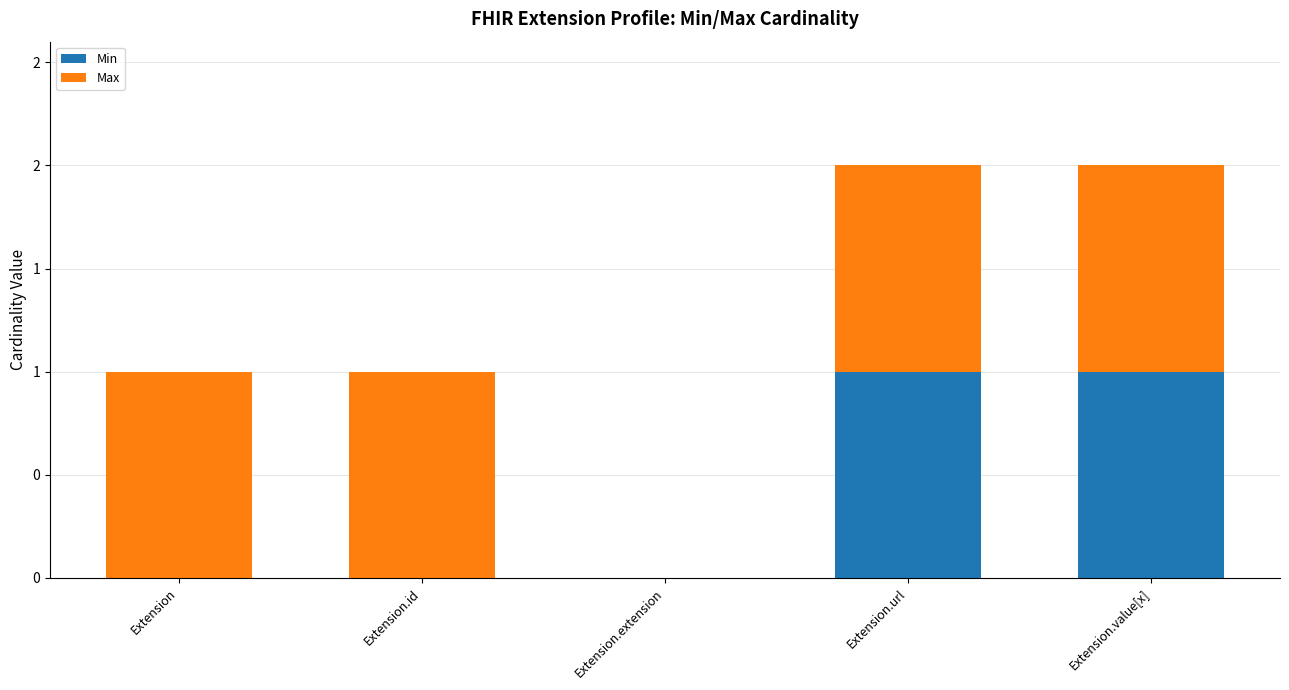

What are all the series names shown in the legend?

Min, Max